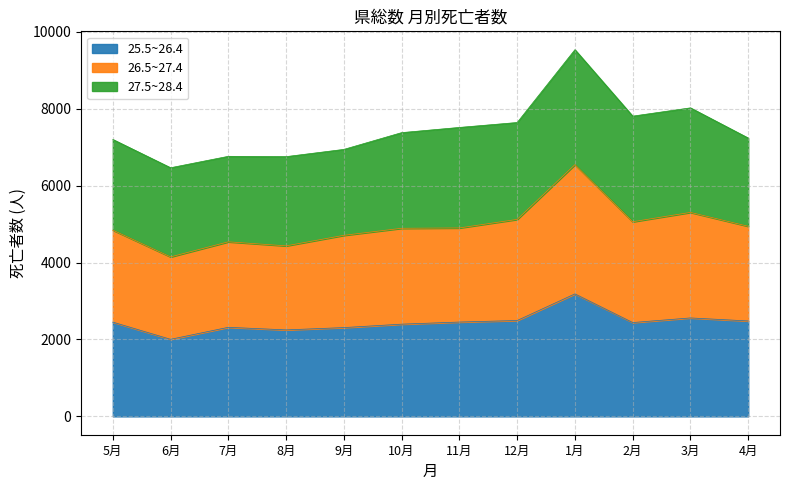

Which category has the highest value in the 25.5~26.4 series?

1月